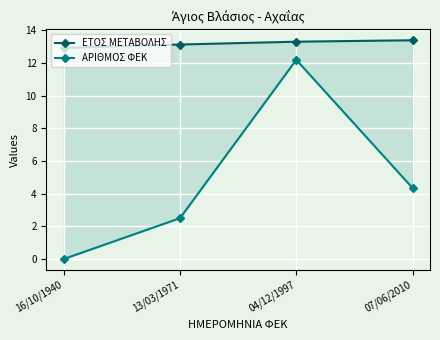

Reading right to left, what are all the values shown in this chart?

ΕΤΟΣ ΜΕΤΑΒΟΛΗΣ: 13.4	13.3	13.1	12.9
ΑΡΙΘΜΟΣ ΦΕΚ: 4.3	12.2	2.5	0.0